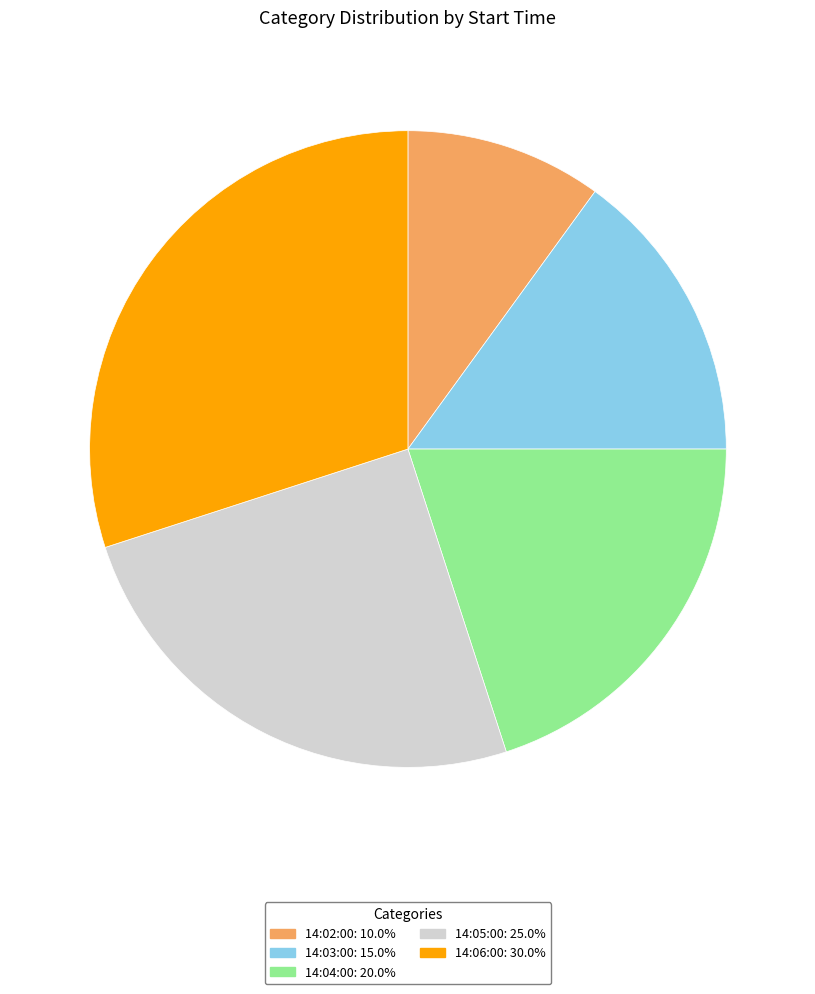

Rank the categories by value from highest to lowest.

14:06:00, 14:05:00, 14:04:00, 14:03:00, 14:02:00